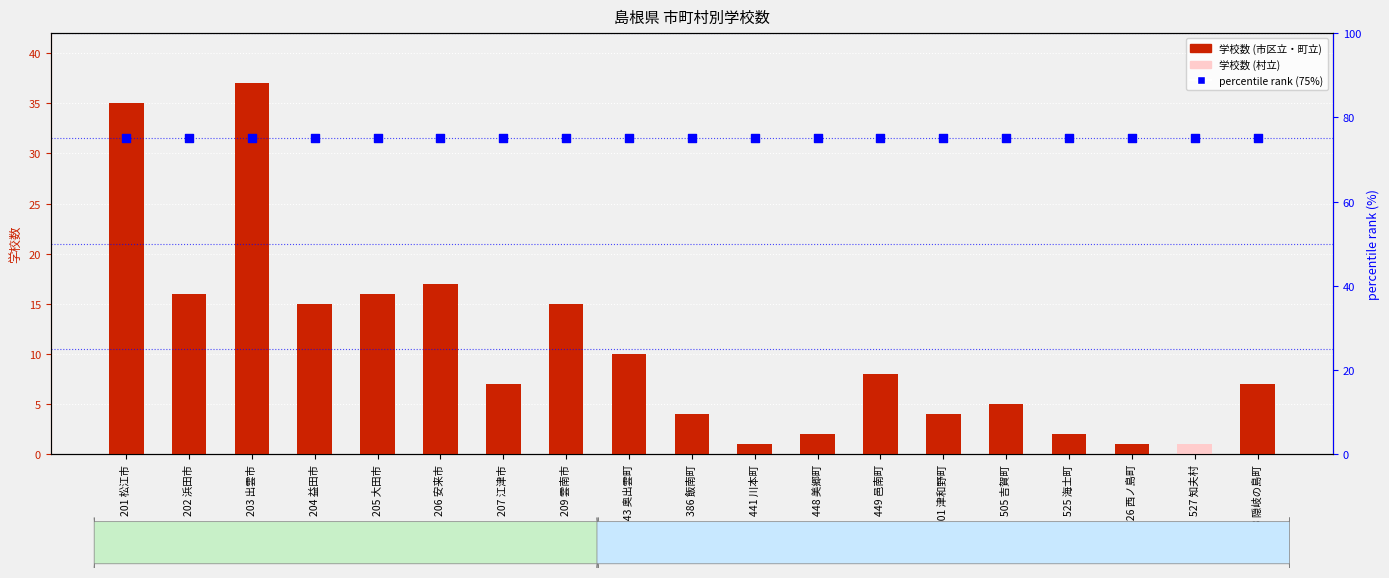

Which series reaches the maximum Y coordinate?

percentile rank